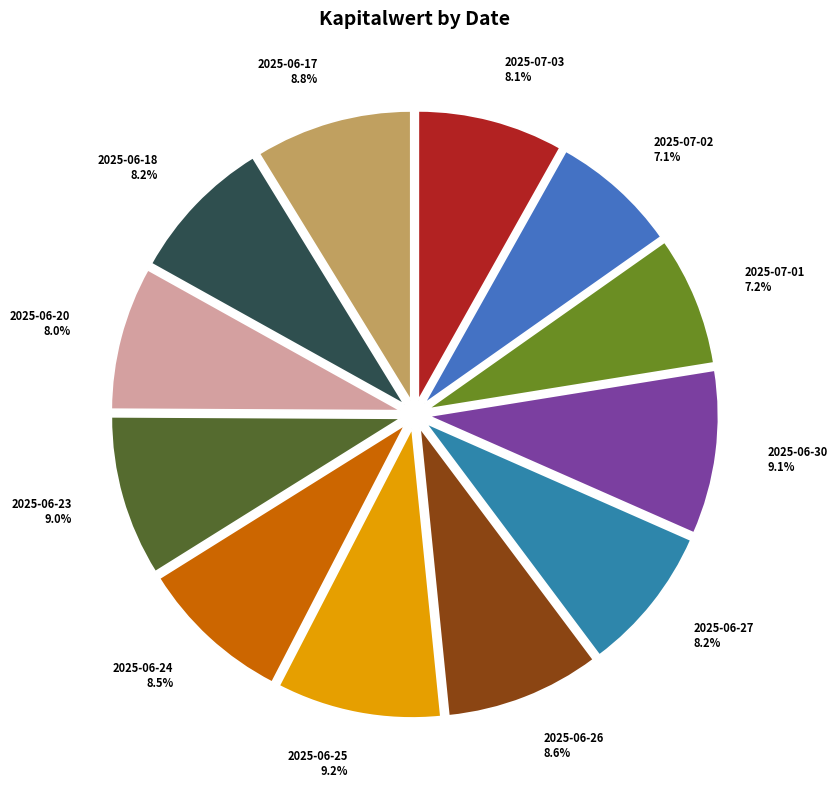

What percentage is the 2025-07-02 slice, to the nearest percent?

7%